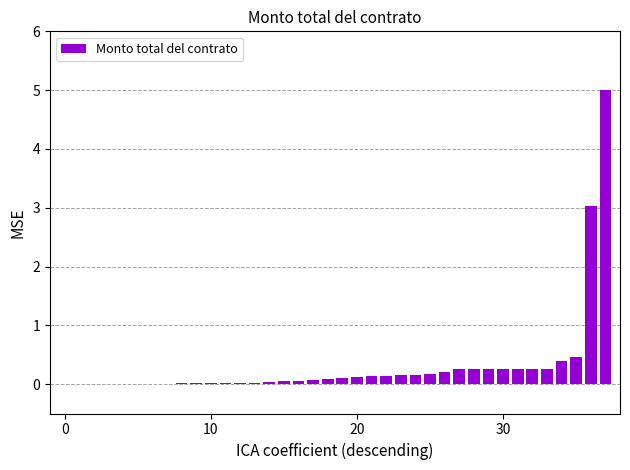

What is the greatest value displayed?

5.0